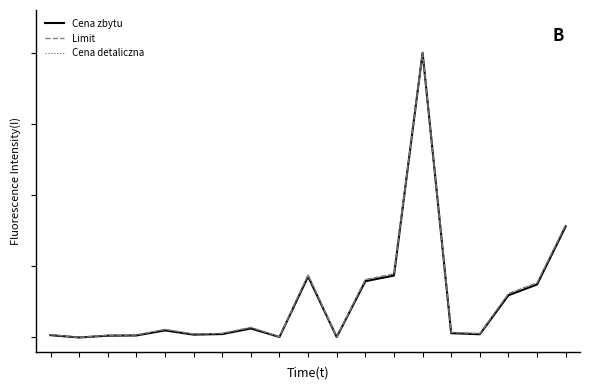

Does the chart display data point markers on the line(s)?

No